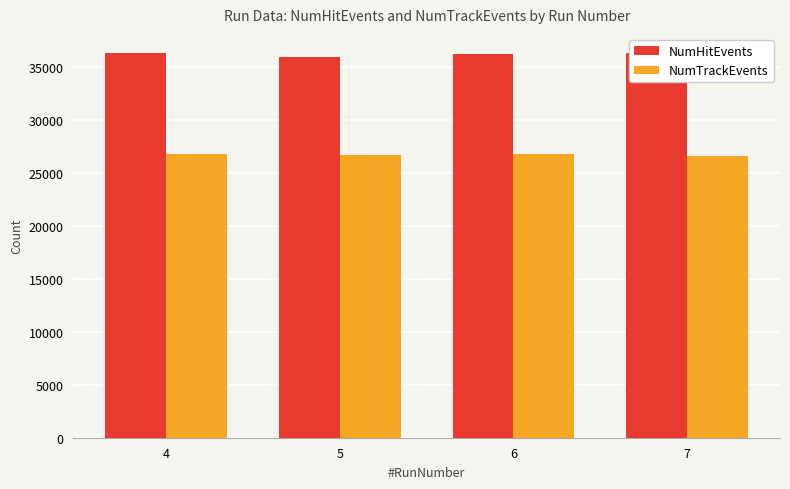

What is the smallest value displayed?

26595